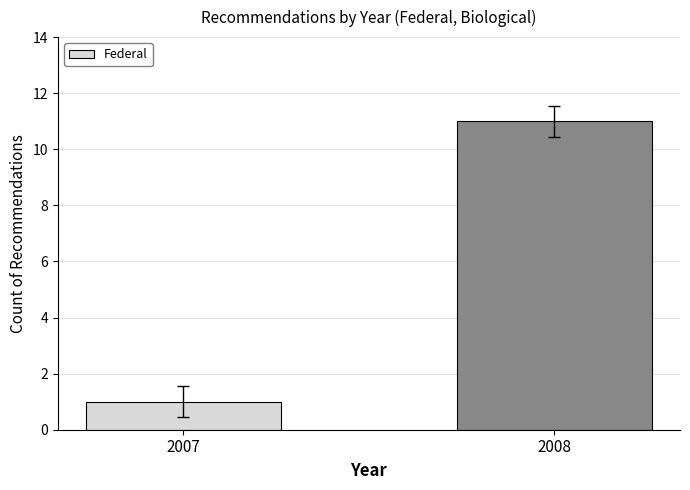

List the labels in order of value, smallest first.

2007, 2008